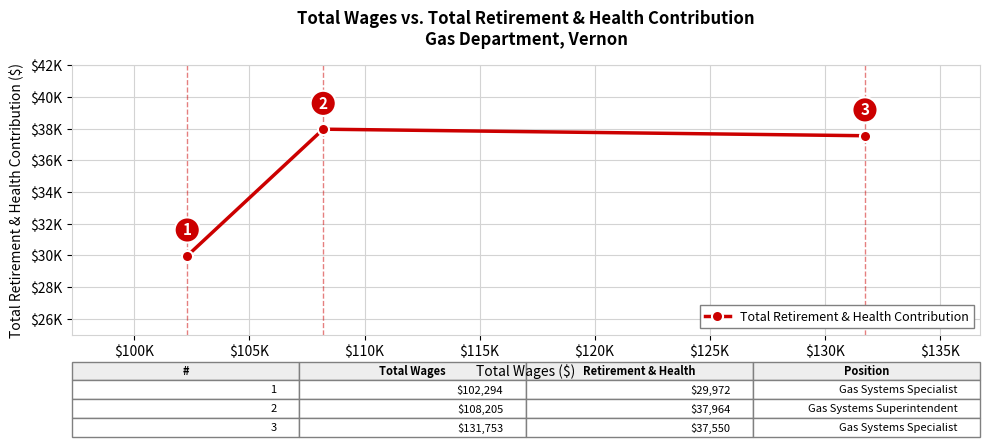

Does the chart have visible grid lines?

Yes